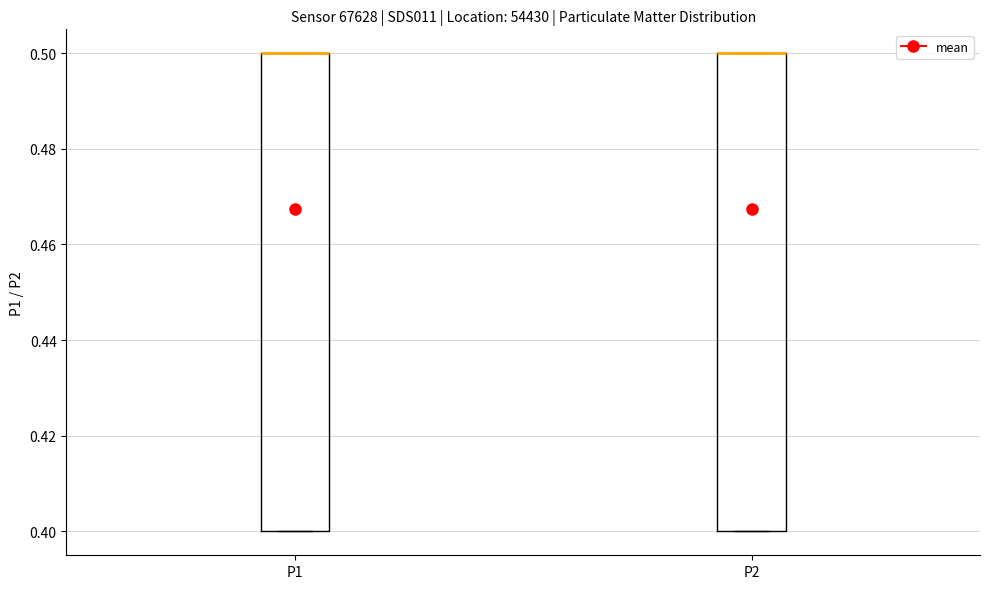

Where is the upper edge of the box for P2 on the y-axis? The values are not printed on the chart, so give them approximately, as read against the axis.

0.5